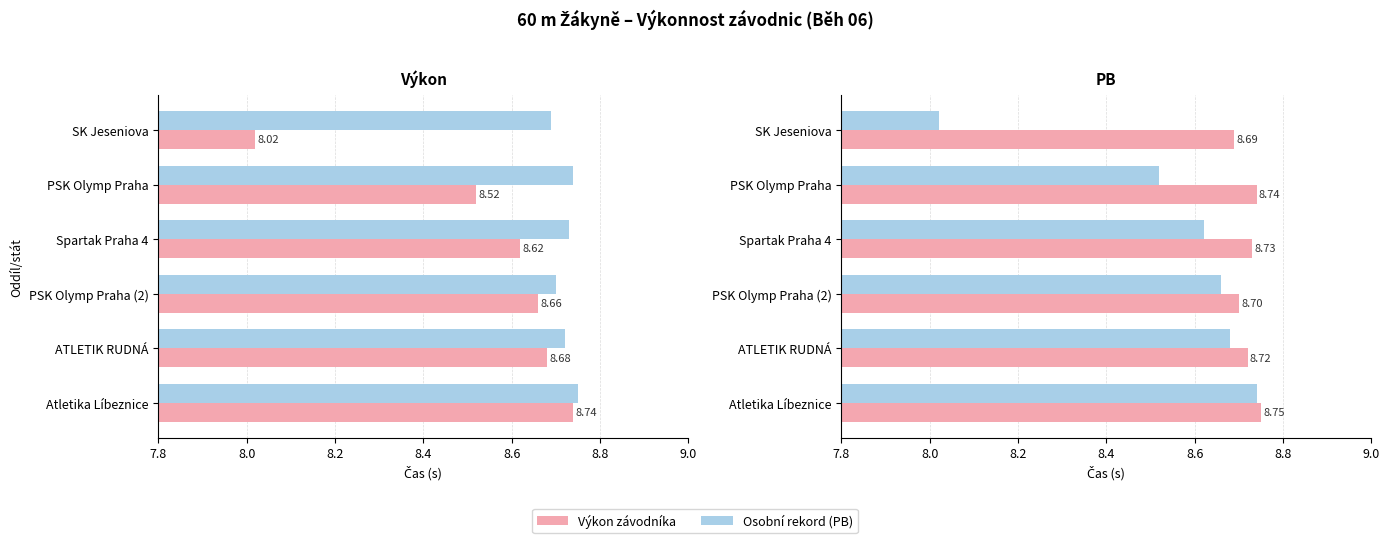

What are all the series names shown in the legend?

Výkon závodníka, Osobní rekord (PB)